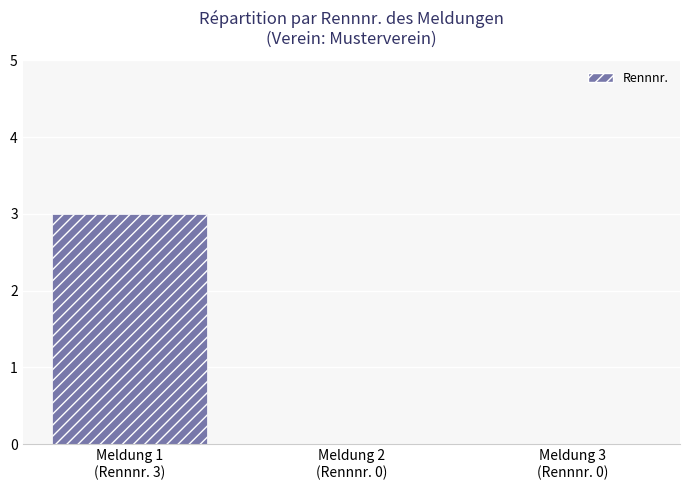

What is the greatest value displayed?

3